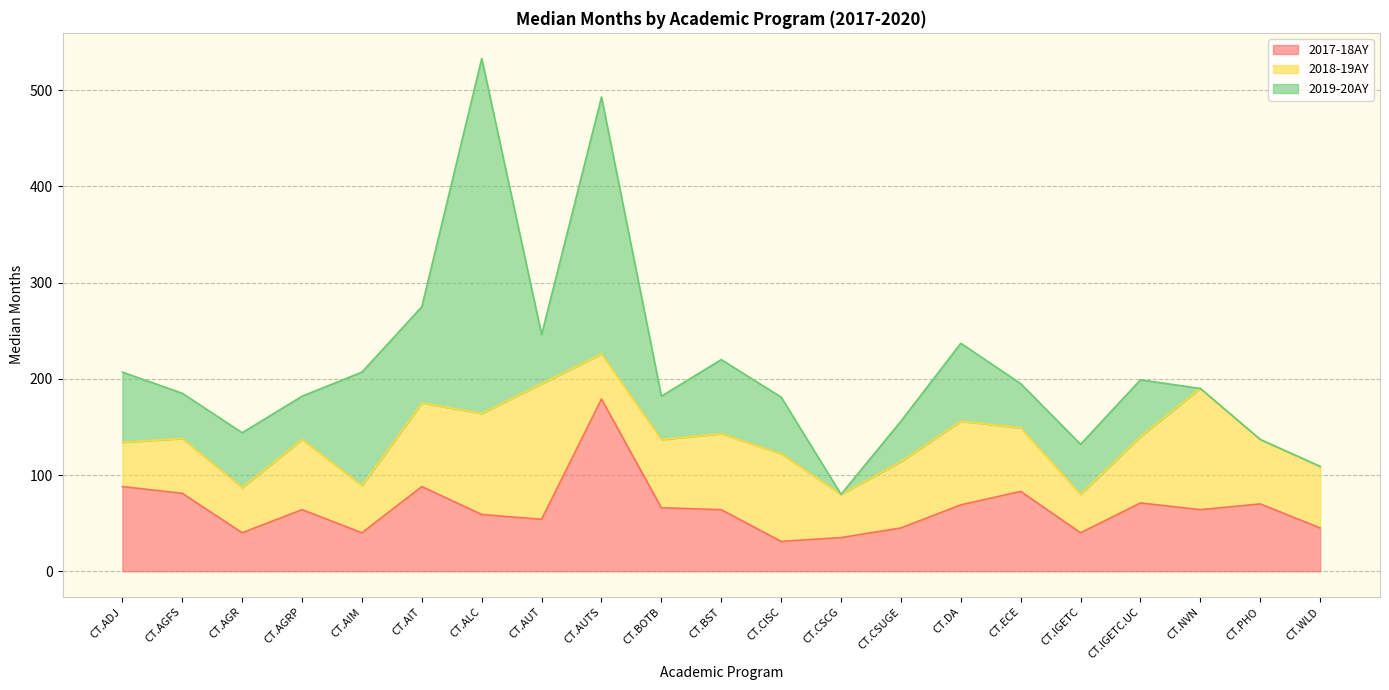

Rank the series by their average value, from lowest to highest.

2017-18AY, 2018-19AY, 2019-20AY